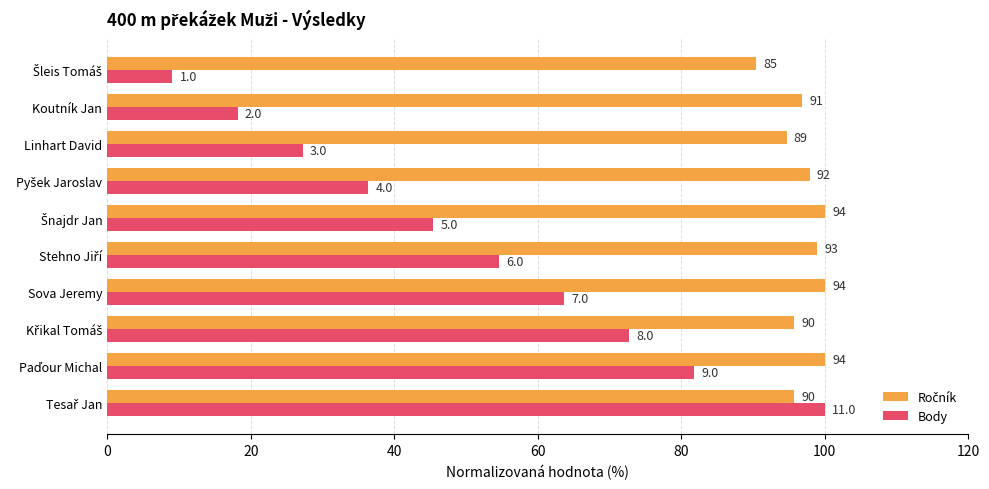

What is the difference between the second highest and minimum values in the Ročník series?

9.6